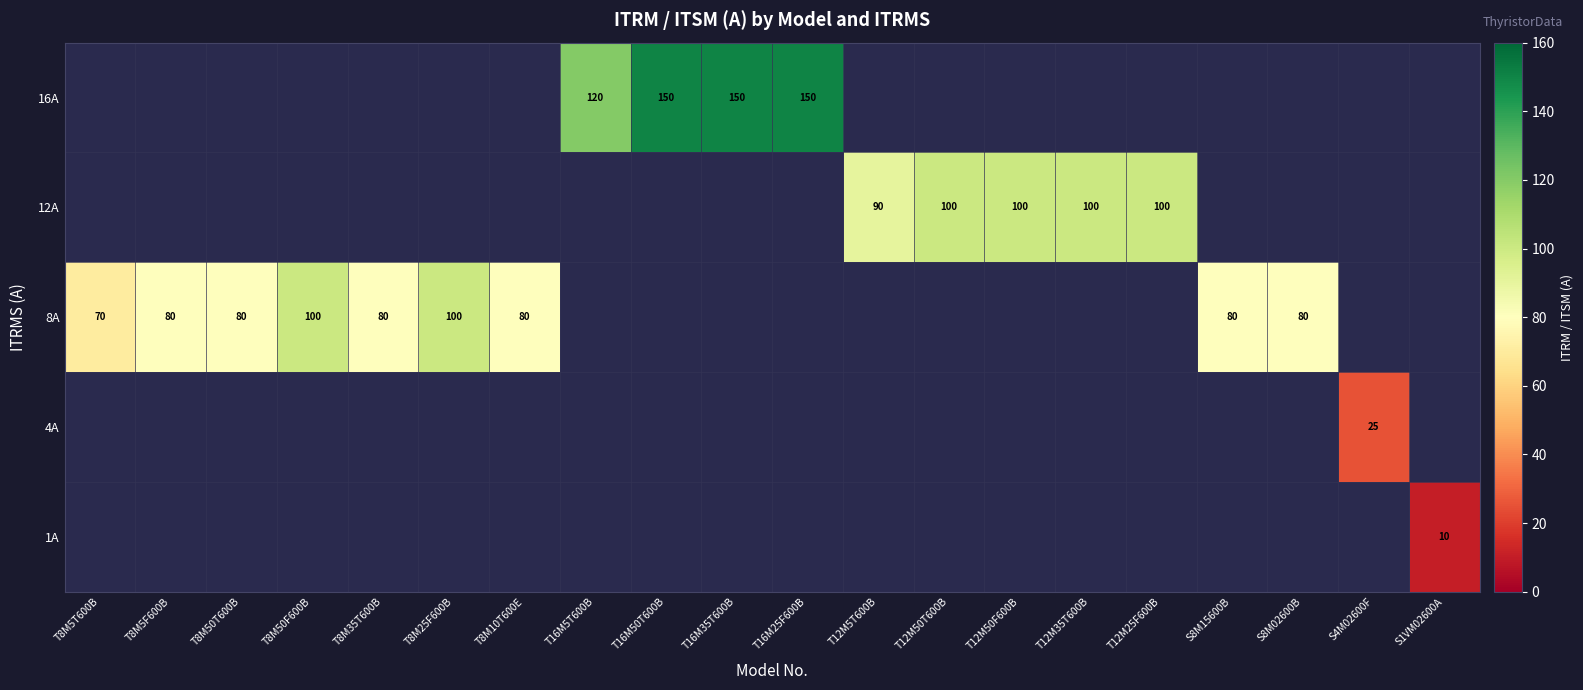

The value of 12A at T12M35T600B is 100. True or false?

True